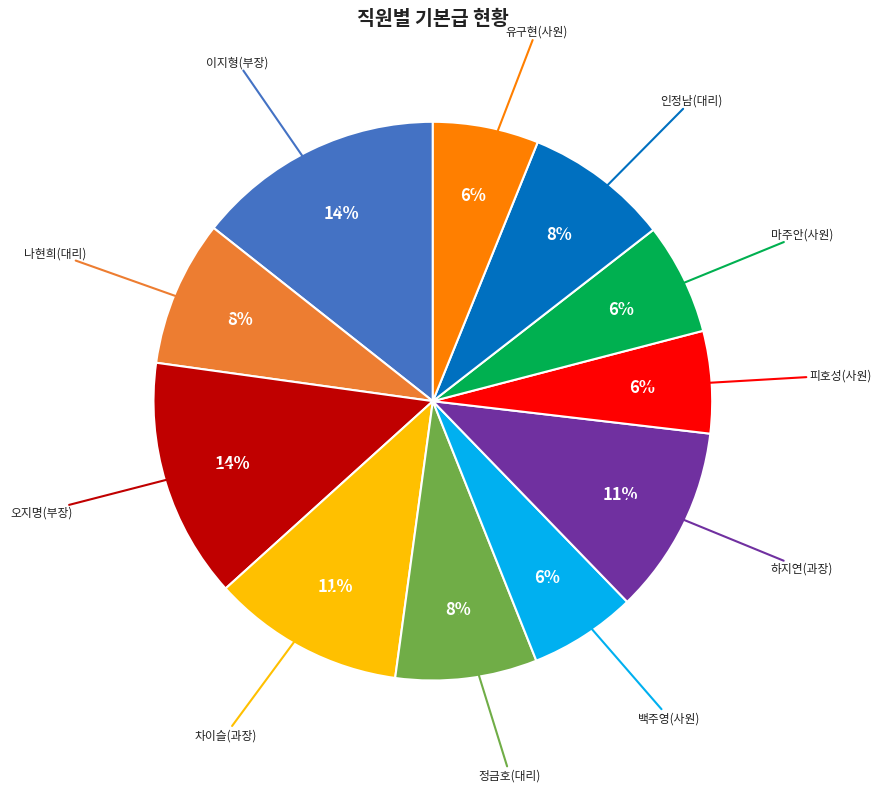

Is there a majority slice in this chart?

No